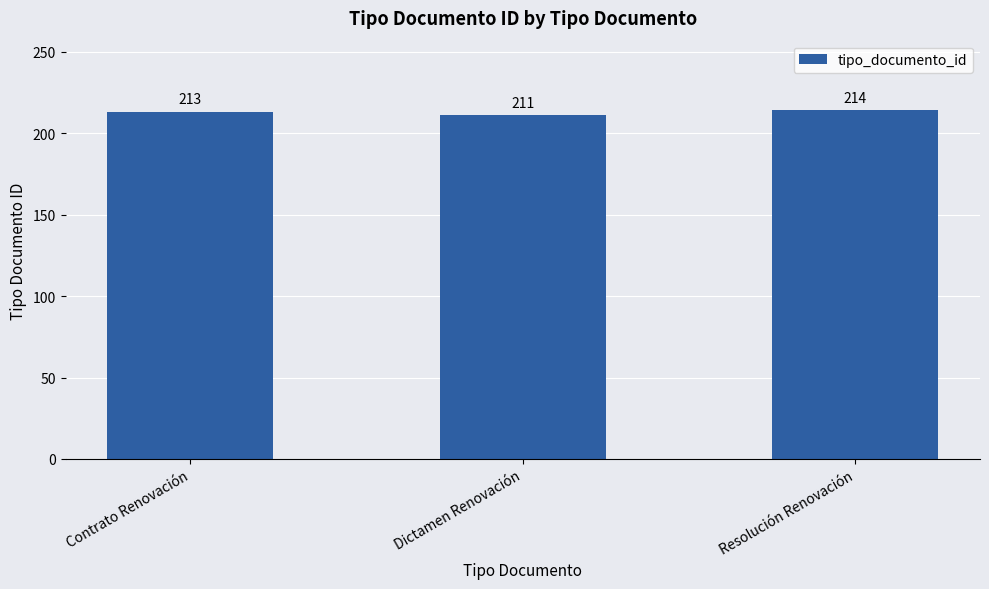

What is the label of the 3rd bar from the left?

Resolución Renovación